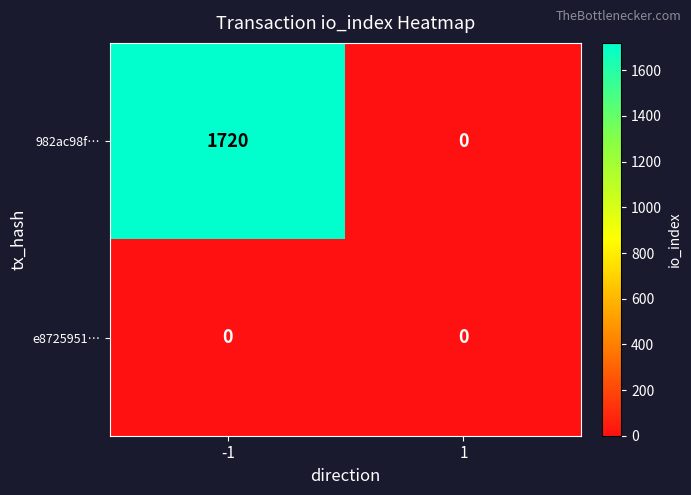

Rank the series by their average value, from highest to lowest.

982ac98f…, e8725951…